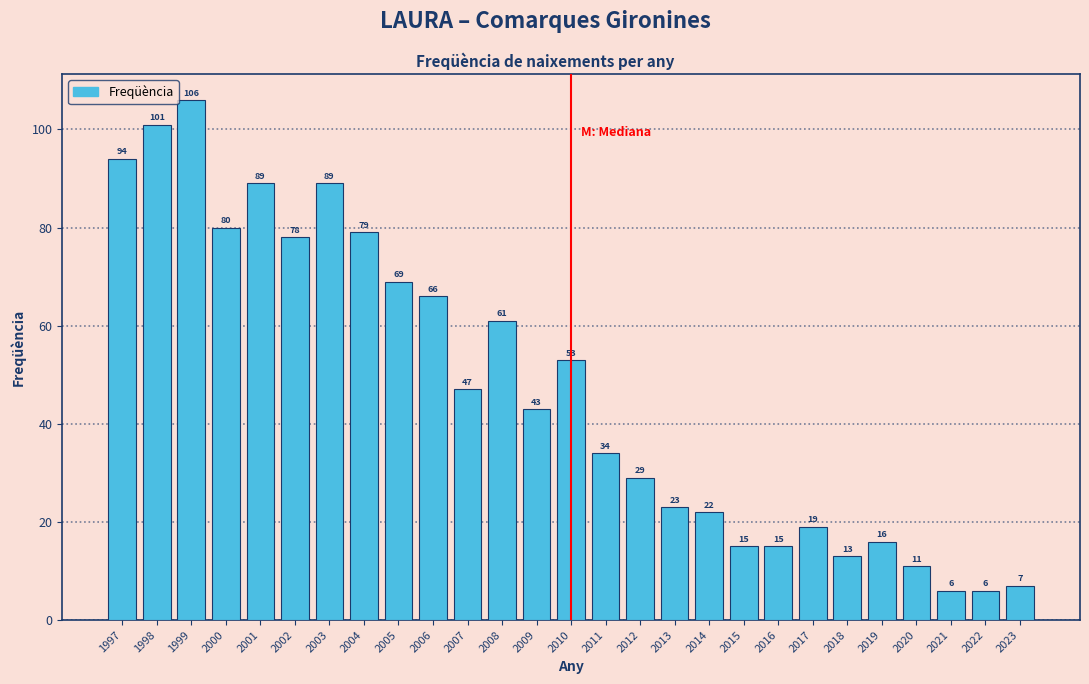

Reading left to right, transcribe all the data shown in this chart.

94	101	106	80	89	78	89	79	69	66	47	61	43	53	34	29	23	22	15	15	19	13	16	11	6	6	7